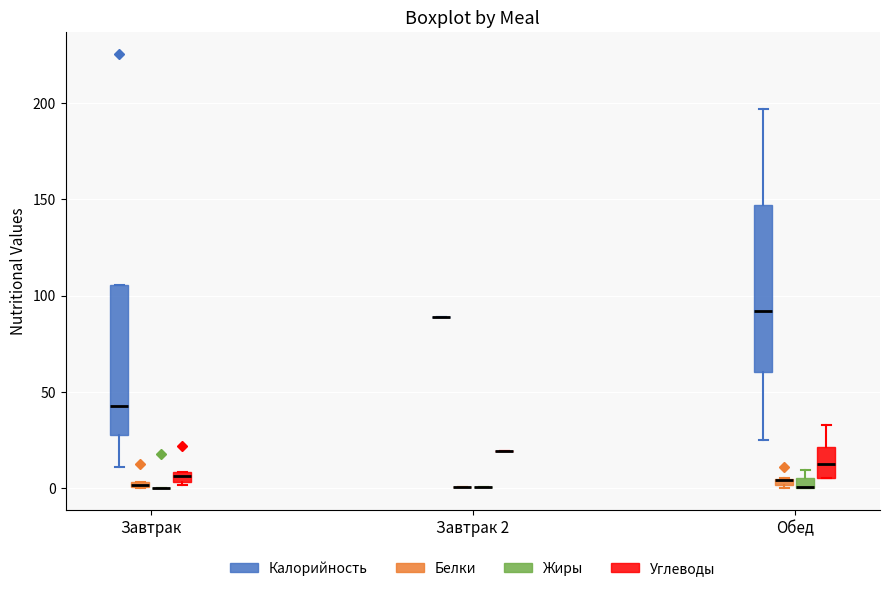

Which box is the tallest, from its lower edge to its upper edge?

Обед (Калорийность)